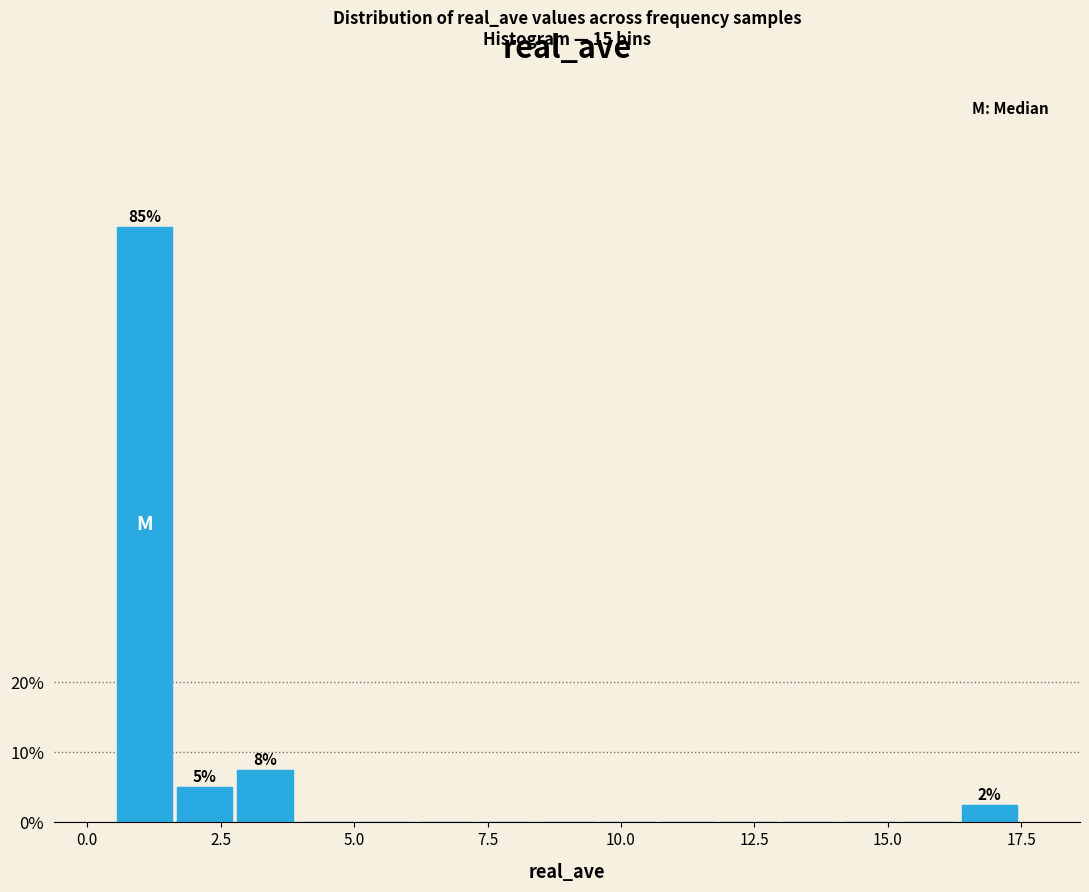

Around what value on the x-axis is the tallest bar? Give the approximate position of its centre, as read against the axis.

1.0